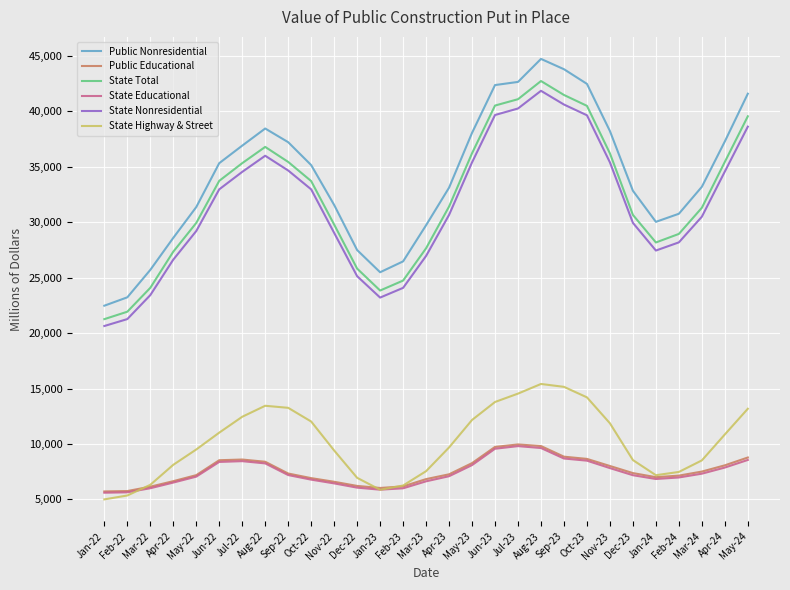

What is the lowest value of the Public Nonresidential series?

22471